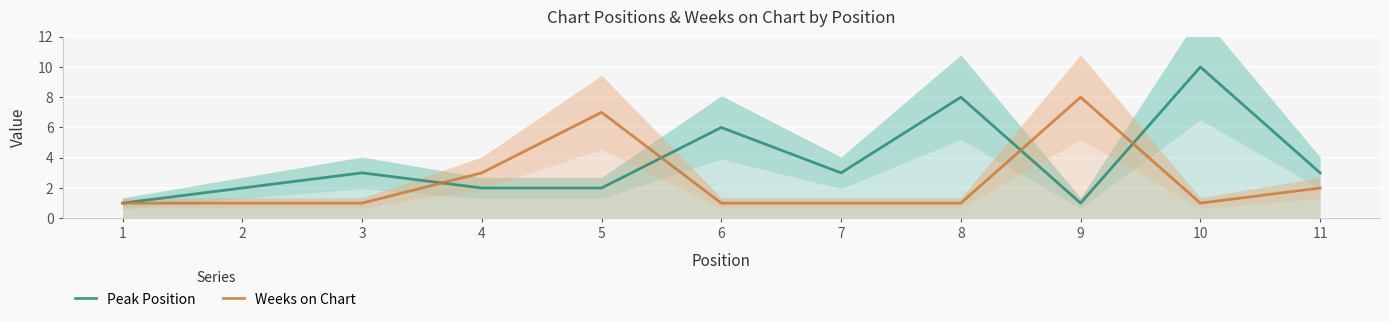

How many interior local valleys does the Peak Position series have?

2